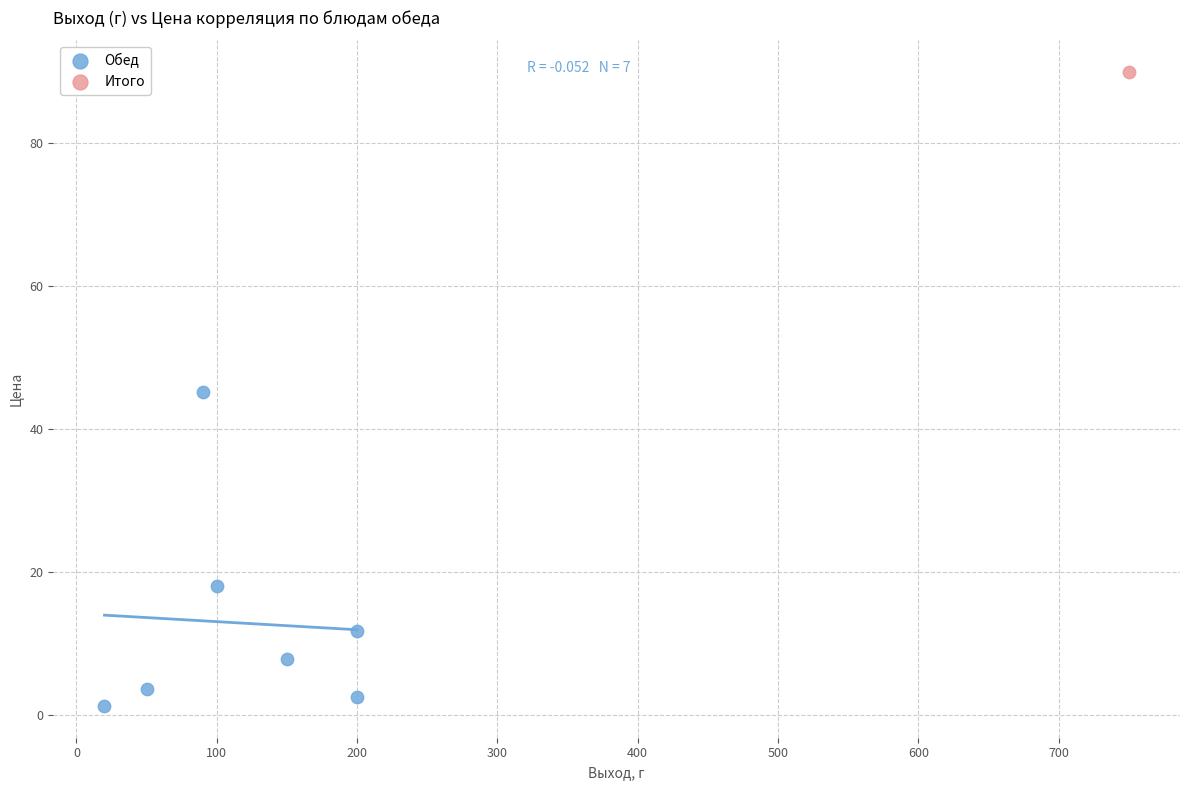

What are all the series names shown in the legend?

Обед, Итого